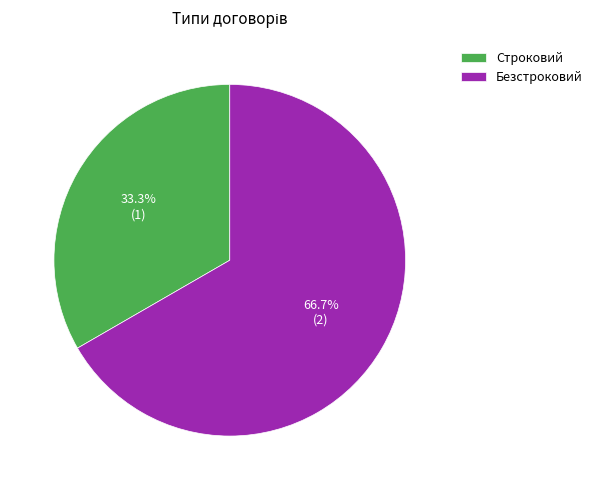

To the nearest percent, what percentage of the pie is Безстроковий?

67%